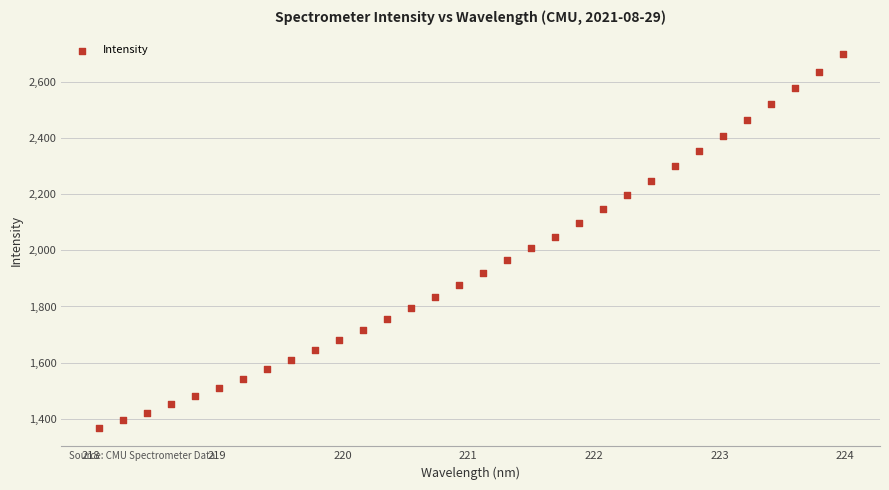

What is the range of Y values (max minus min)?

1328.5